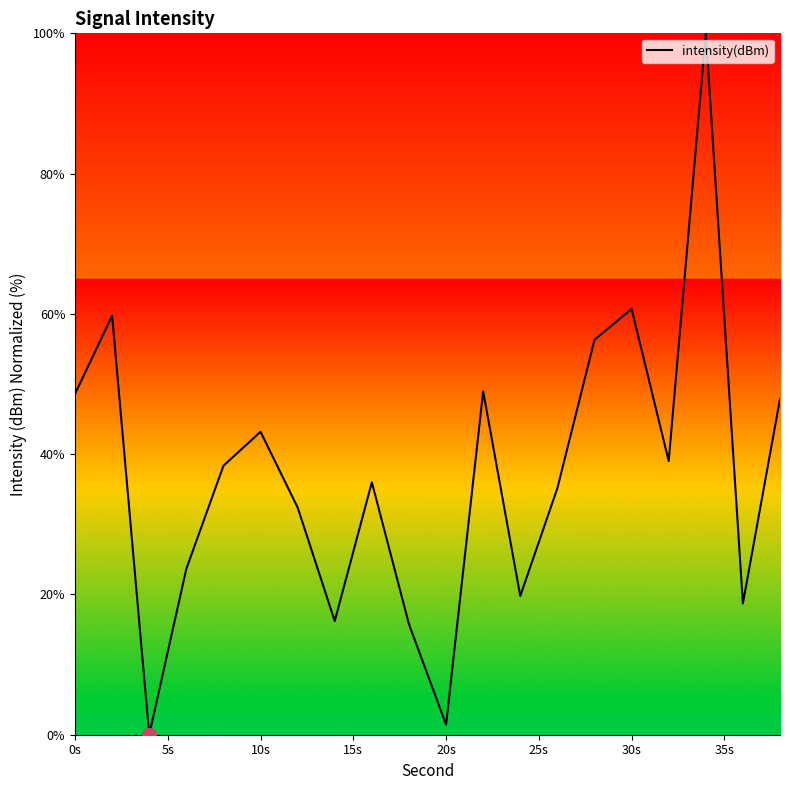

What is the maximum value shown in the chart?

100.0